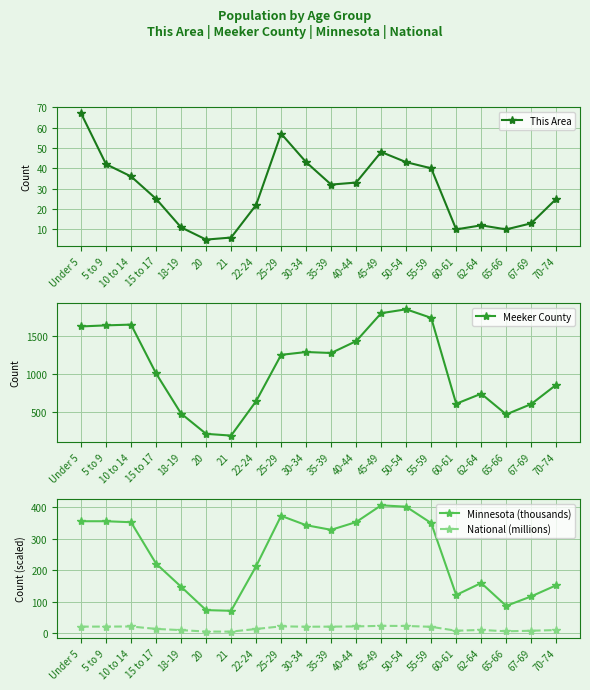

How many distinct data groups are displayed?

4